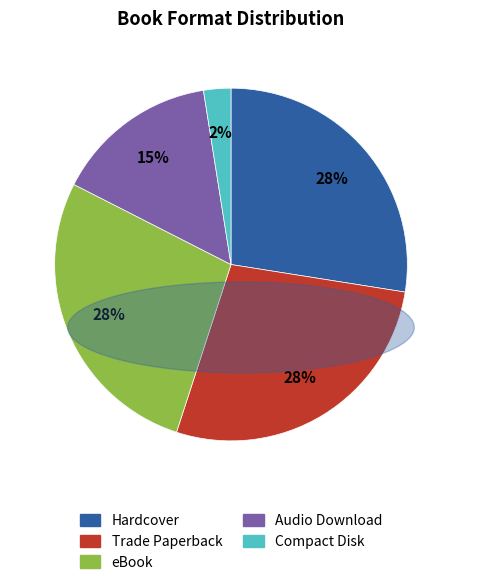

Is it true that Trade Paperback is 28% of the pie?

True